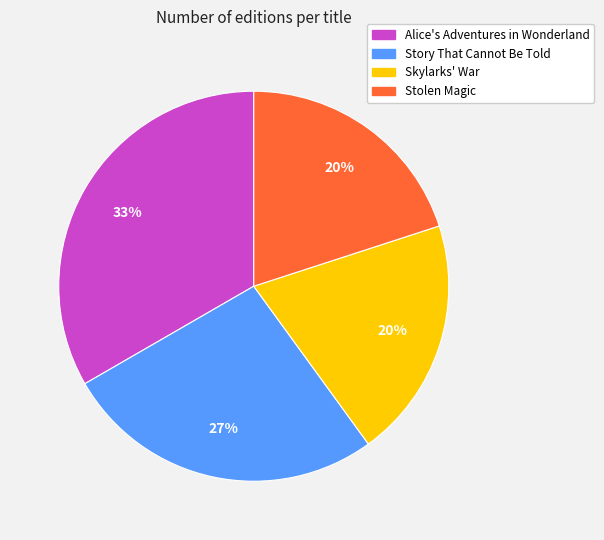

Is the sum of Skylarks' War and Stolen Magic greater than half?

No